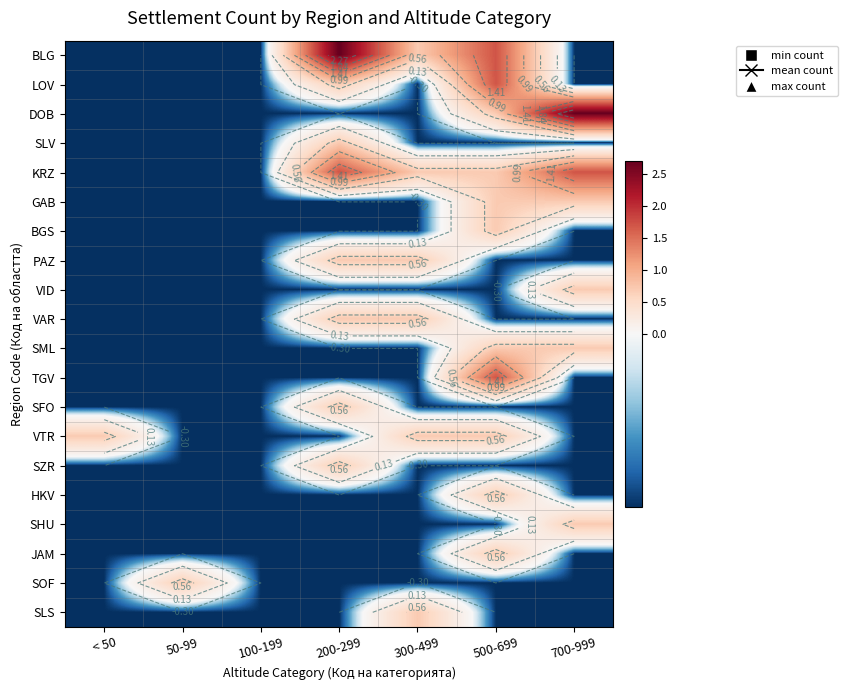

Which has a higher value, 500-699 or 50-99?

500-699